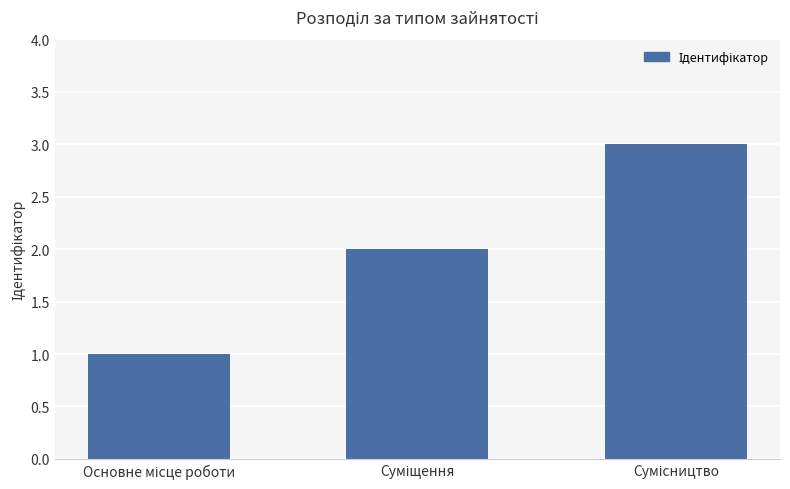

What is the maximum value shown in the chart?

3